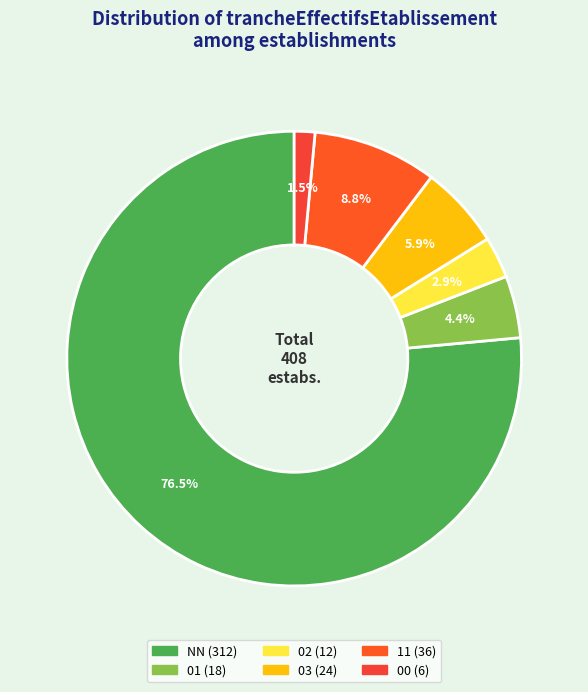

To the nearest percent, what percentage of the pie is 00?

1%